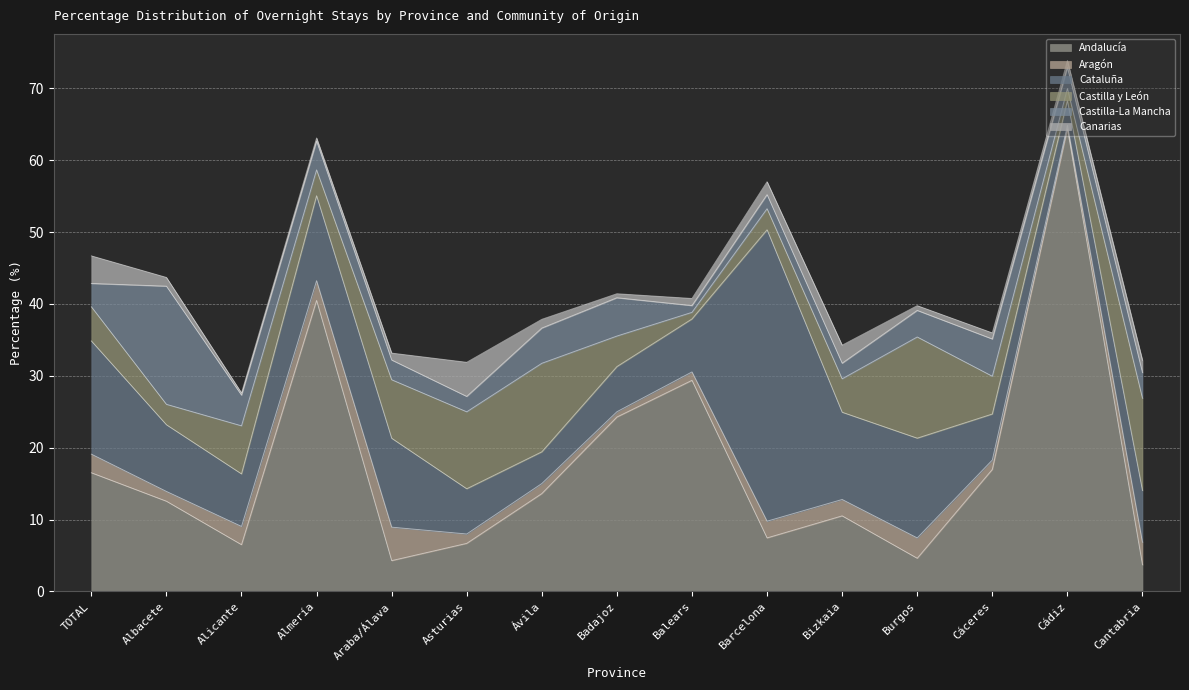

Reading left to right, what are all the values shown in this chart?

Andalucía: TOTAL=16.5	Albacete=12.6	Alicante=6.5	Almería=40.5	Araba/Álava=4.3	Asturias=6.7	Ávila=13.6	Badajoz=24.3	Balears=29.4	Barcelona=7.5	Bizkaia=10.5	Burgos=4.6	Cáceres=17.0	Cádiz=64.4	Cantabria=3.7
Aragón: TOTAL=2.6	Albacete=1.4	Alicante=2.5	Almería=2.8	Araba/Álava=4.7	Asturias=1.3	Ávila=1.4	Badajoz=0.7	Balears=1.2	Barcelona=2.3	Bizkaia=2.3	Burgos=2.8	Cáceres=1.3	Cádiz=0.5	Cantabria=3.1
Cataluña: TOTAL=15.8	Albacete=9.3	Alicante=7.3	Almería=11.8	Araba/Álava=12.4	Asturias=6.3	Ávila=4.4	Badajoz=6.3	Balears=7.4	Barcelona=40.5	Bizkaia=12.1	Burgos=13.9	Cáceres=6.4	Cádiz=3.4	Cantabria=7.2
Castilla y León: TOTAL=4.8	Albacete=2.8	Alicante=6.7	Almería=3.6	Araba/Álava=8.1	Asturias=10.7	Ávila=12.3	Badajoz=4.2	Balears=0.9	Barcelona=2.9	Bizkaia=4.7	Burgos=14.1	Cáceres=5.3	Cádiz=1.7	Cantabria=12.8
Castilla-La Mancha: TOTAL=3.2	Albacete=16.4	Alicante=4.3	Almería=4.0	Araba/Álava=2.8	Asturias=2.1	Ávila=4.9	Badajoz=5.3	Balears=0.9	Barcelona=2.0	Bizkaia=2.2	Burgos=3.7	Cáceres=5.2	Cádiz=2.9	Cantabria=3.6
Canarias: TOTAL=3.8	Albacete=1.2	Alicante=0.3	Almería=0.4	Araba/Álava=1.0	Asturias=4.8	Ávila=1.2	Badajoz=0.6	Balears=1.0	Barcelona=1.8	Bizkaia=2.5	Burgos=0.7	Cáceres=0.8	Cádiz=1.0	Cantabria=1.7